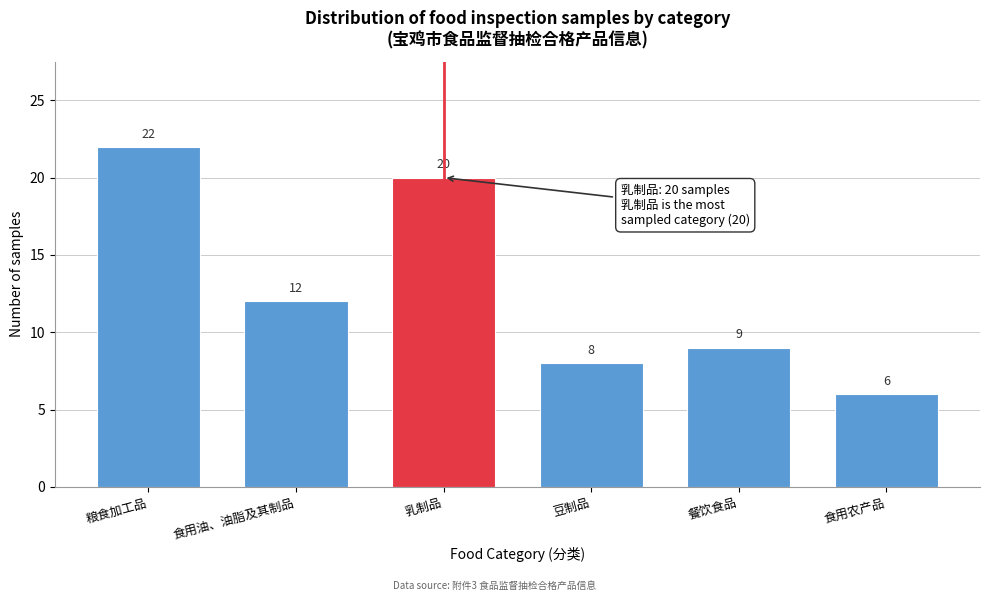

Reading left to right, transcribe all the data shown in this chart.

22	12	20	8	9	6